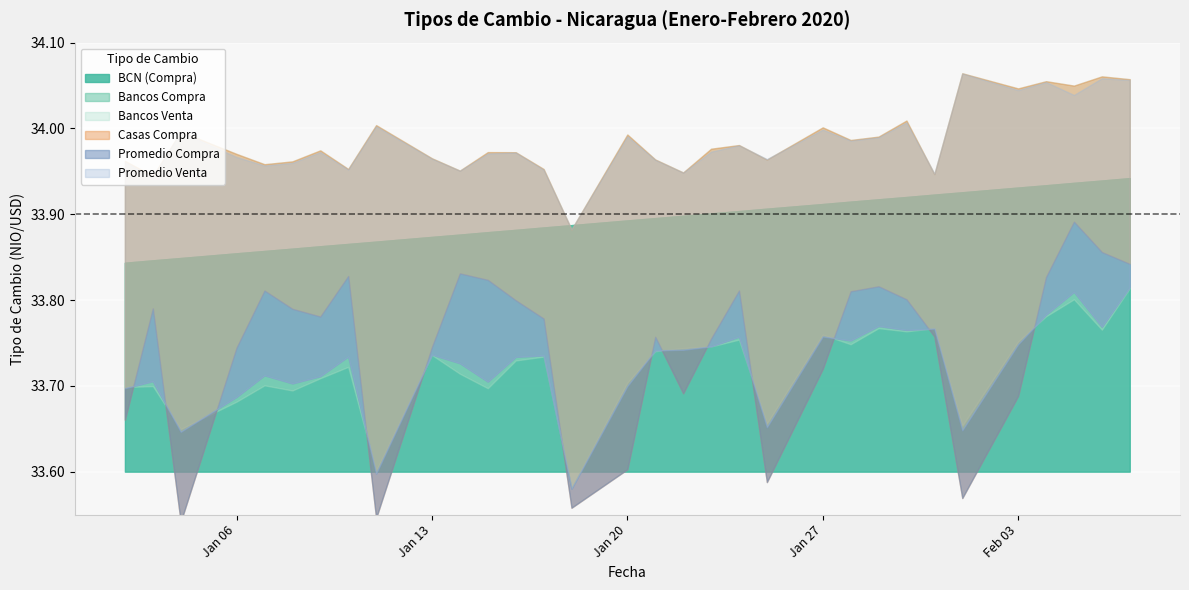

What is the difference between the second highest and minimum values in the Promedio Venta series?

0.2